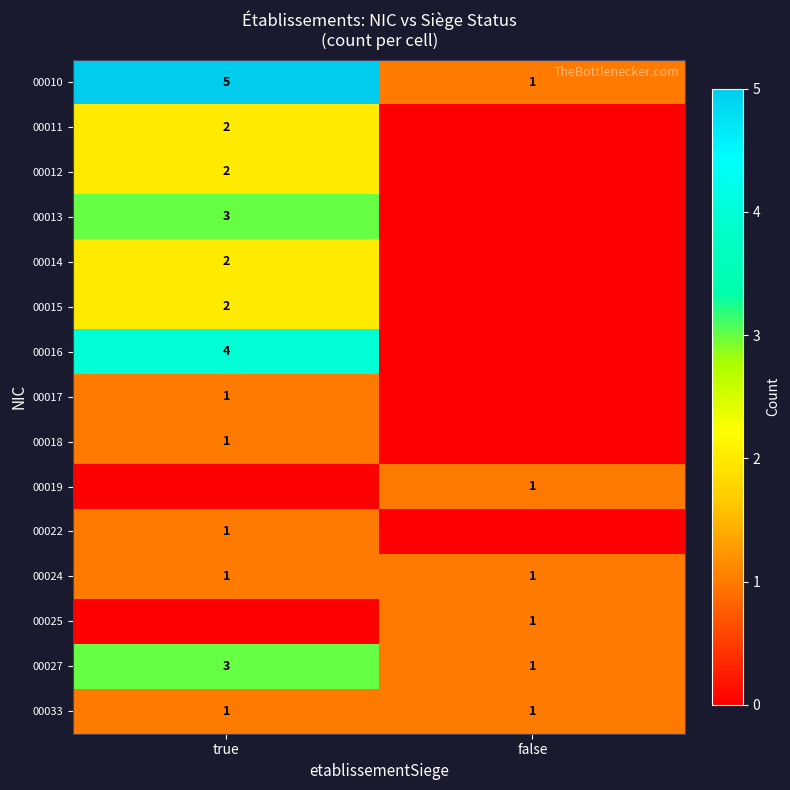

Which series has the widest spread of values?

row_0